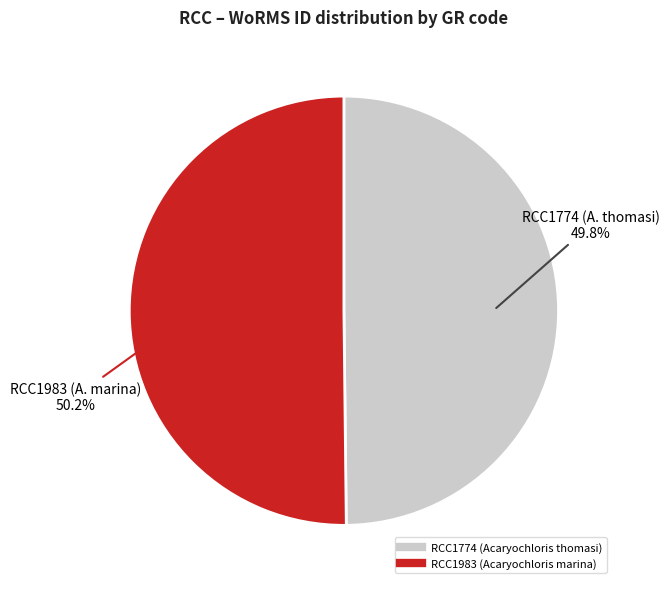

Is there any slice that represents more than half of the pie?

Yes